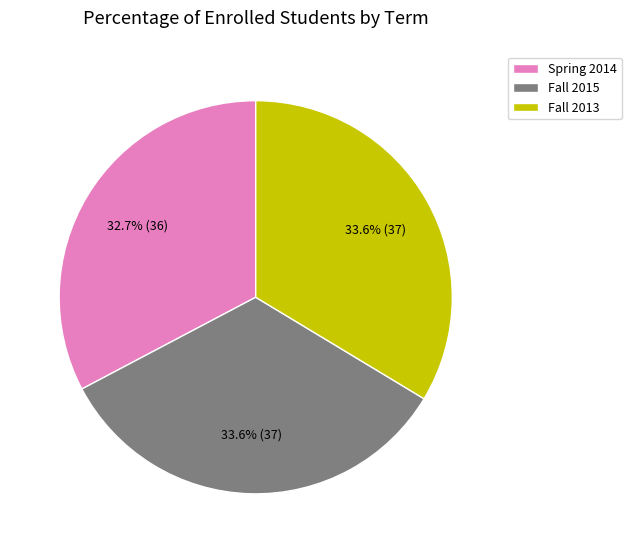

What percentage is the Fall 2015 slice, to the nearest percent?

34%